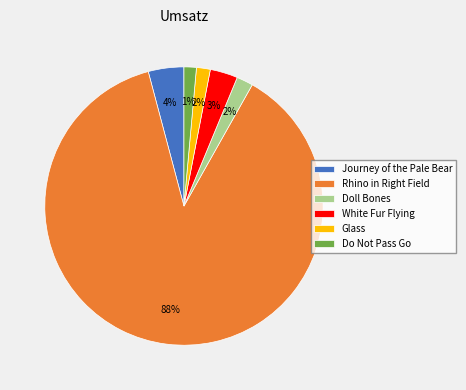

Is the sum of Glass and Do Not Pass Go greater than half?

No